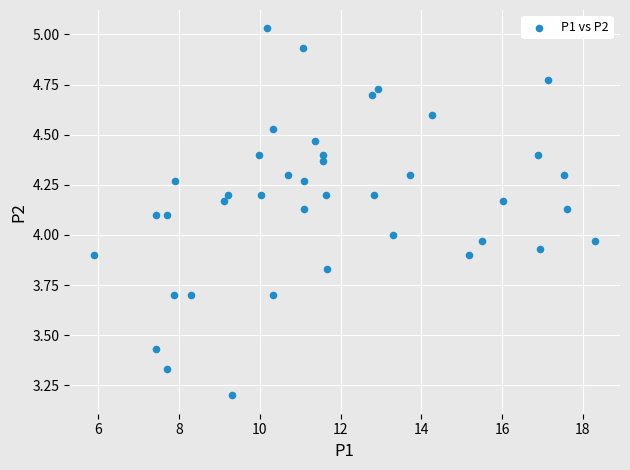

What is the range of Y values (max minus min)?

1.8